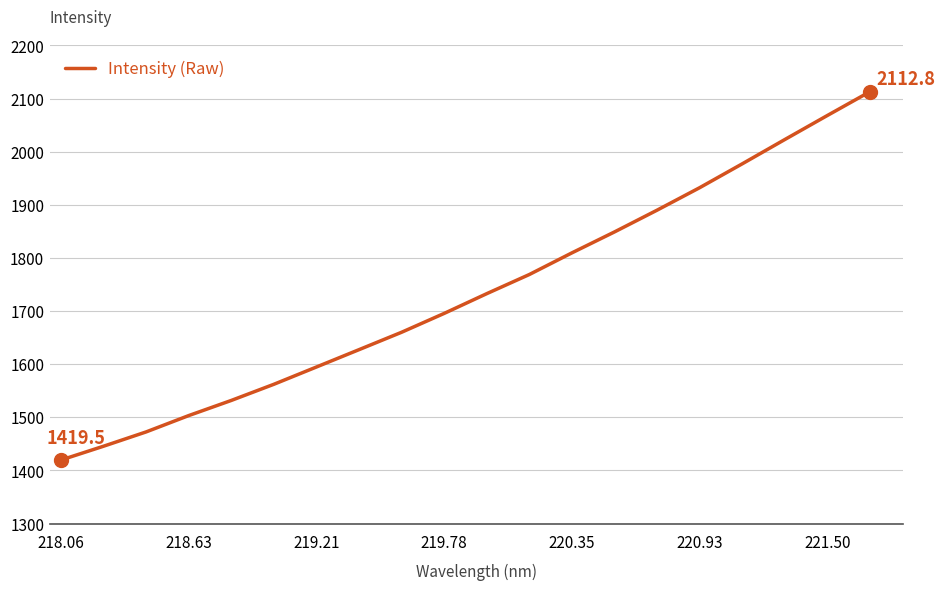

Reading right to left, extract all data points from this chart.

2112.8	2068.1	2022.8	1977.1	1932.2	1889.9	1849.0	1809.6	1768.8	1732.8	1695.6	1660.1	1627.4	1594.7	1562.2	1531.7	1503.2	1472.5	1445.5	1419.5